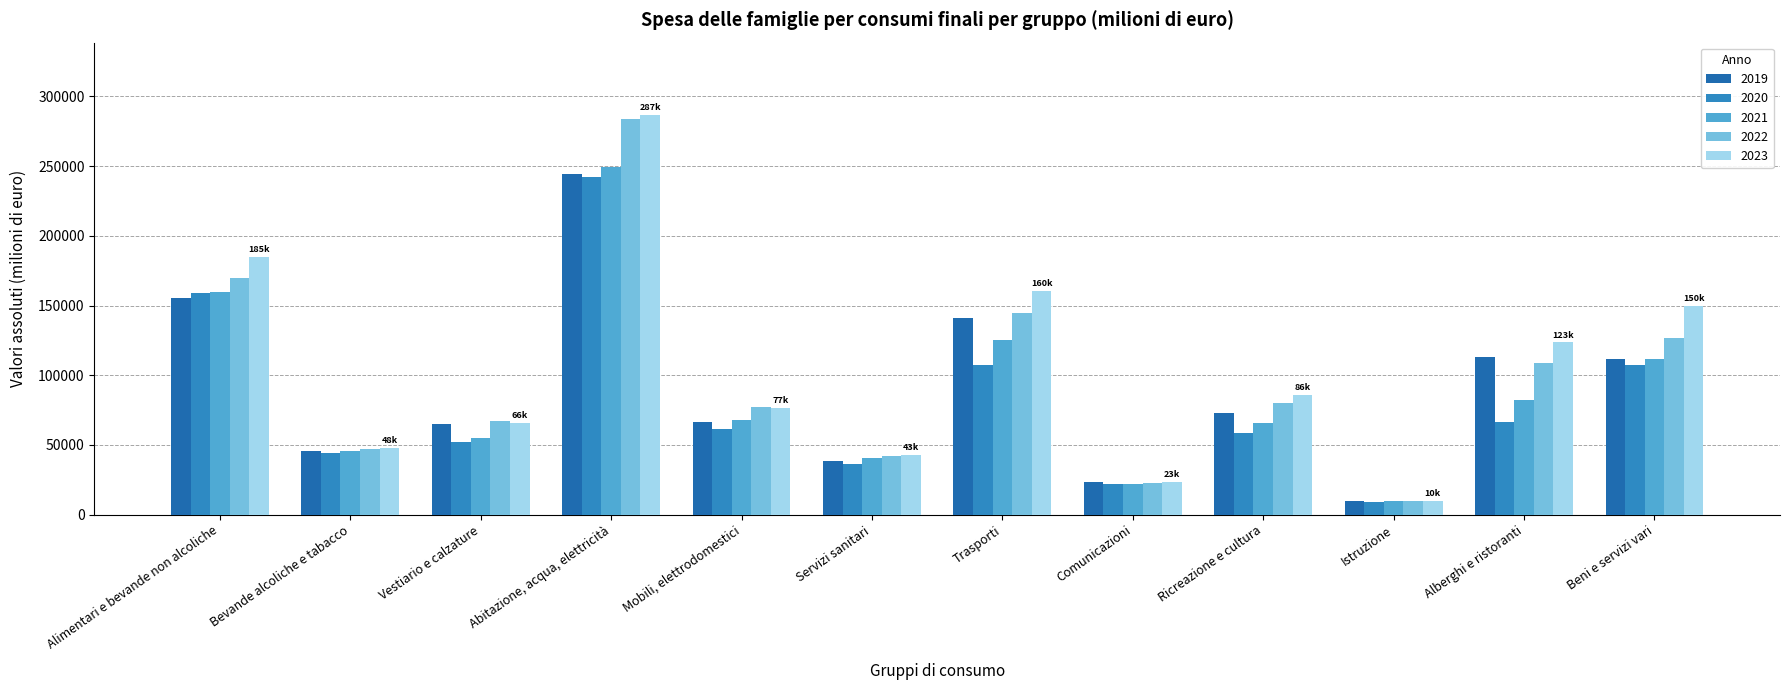

What are all the series names shown in the legend?

2019, 2020, 2021, 2022, 2023